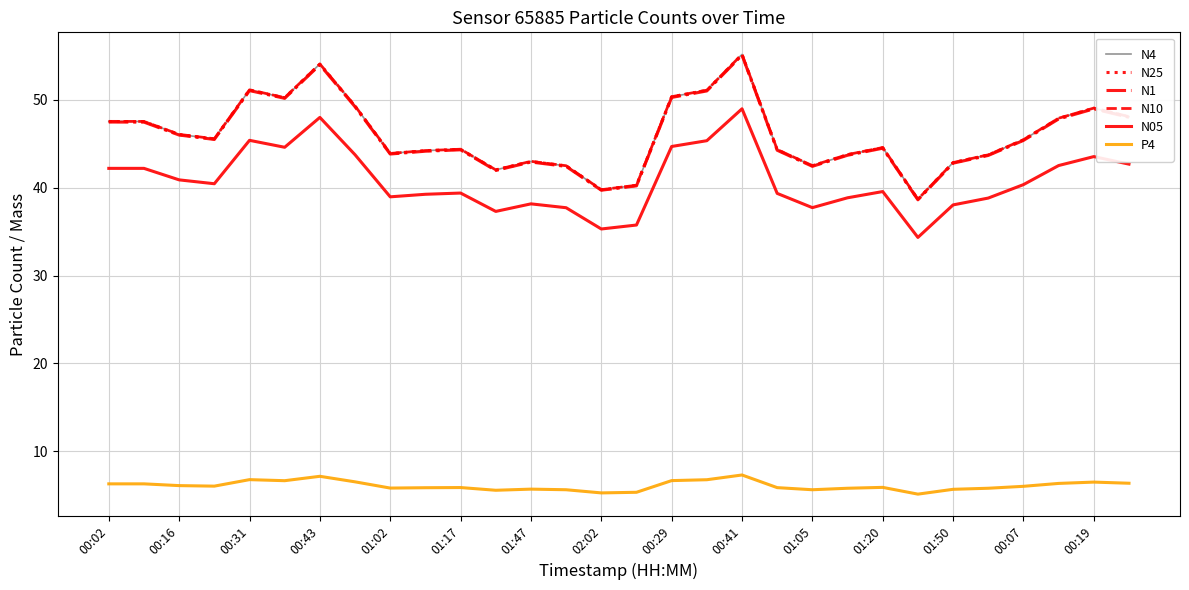

True or false: N25 and N05 intersect in this chart.

False